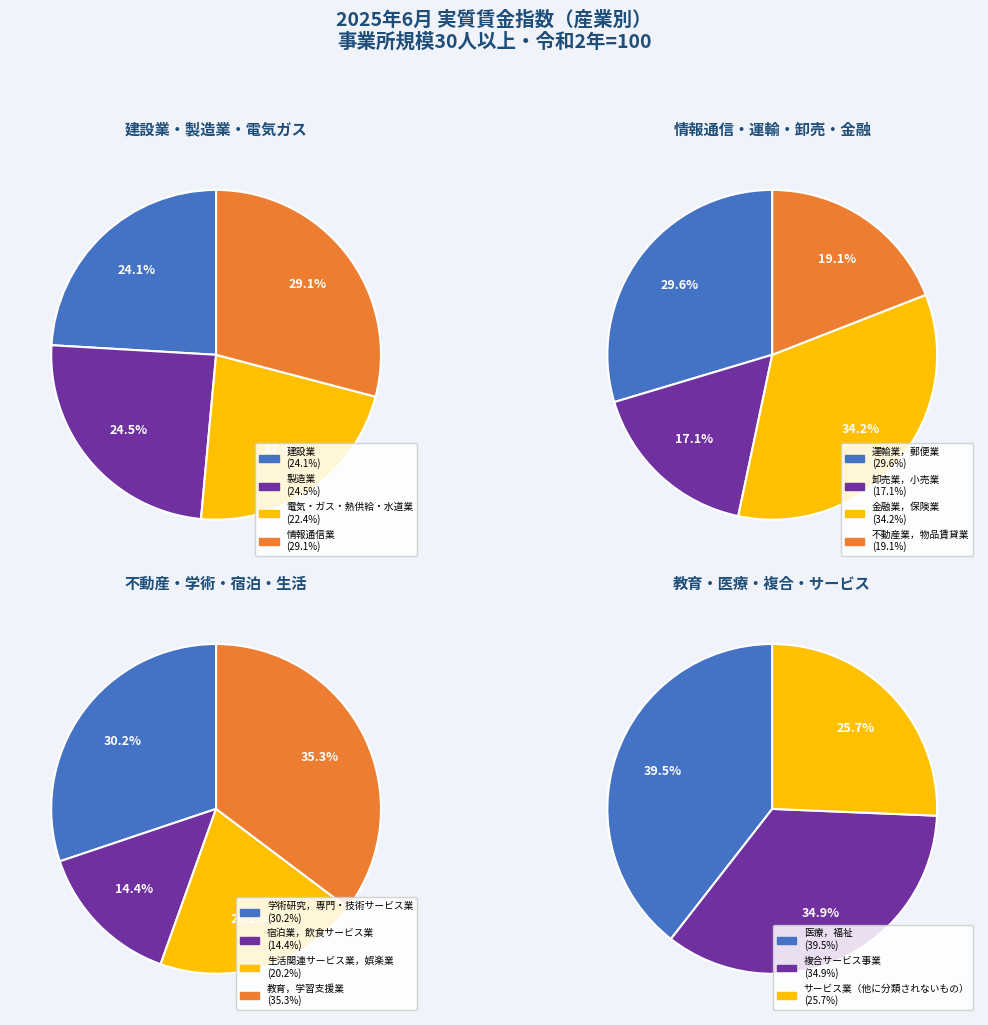

How many segments does this pie chart have?

15